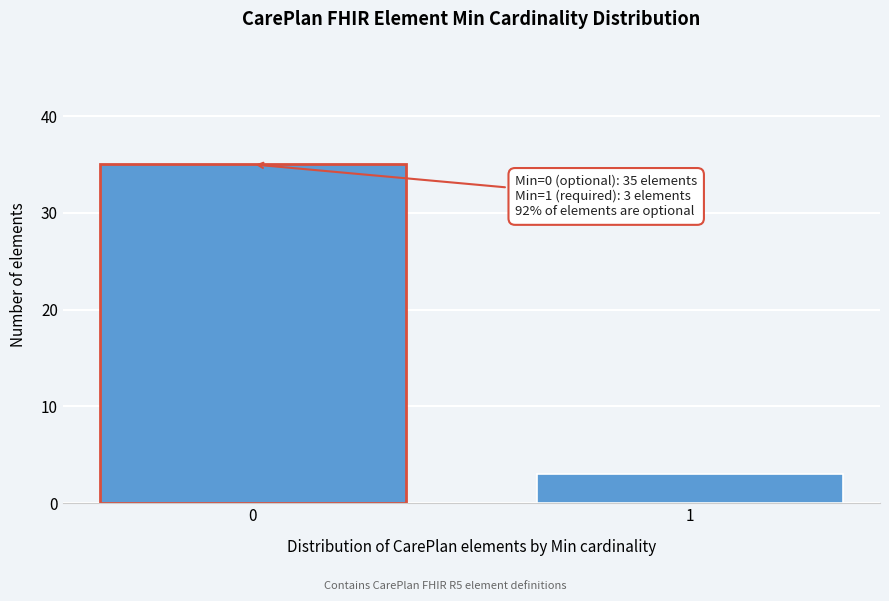

Reading right to left, what are all the values shown in this chart?

3	35